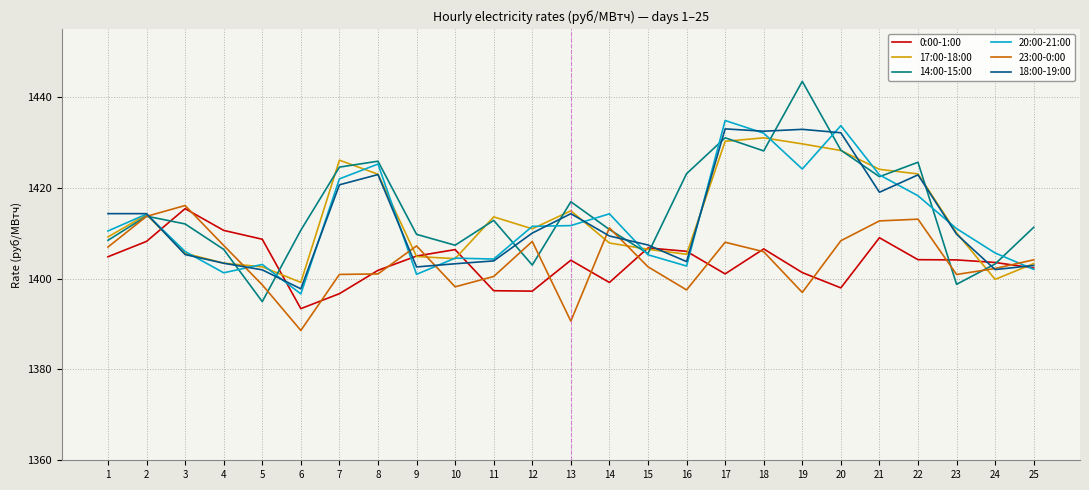

At which category does 18:00-19:00 reach its first local valley?

6